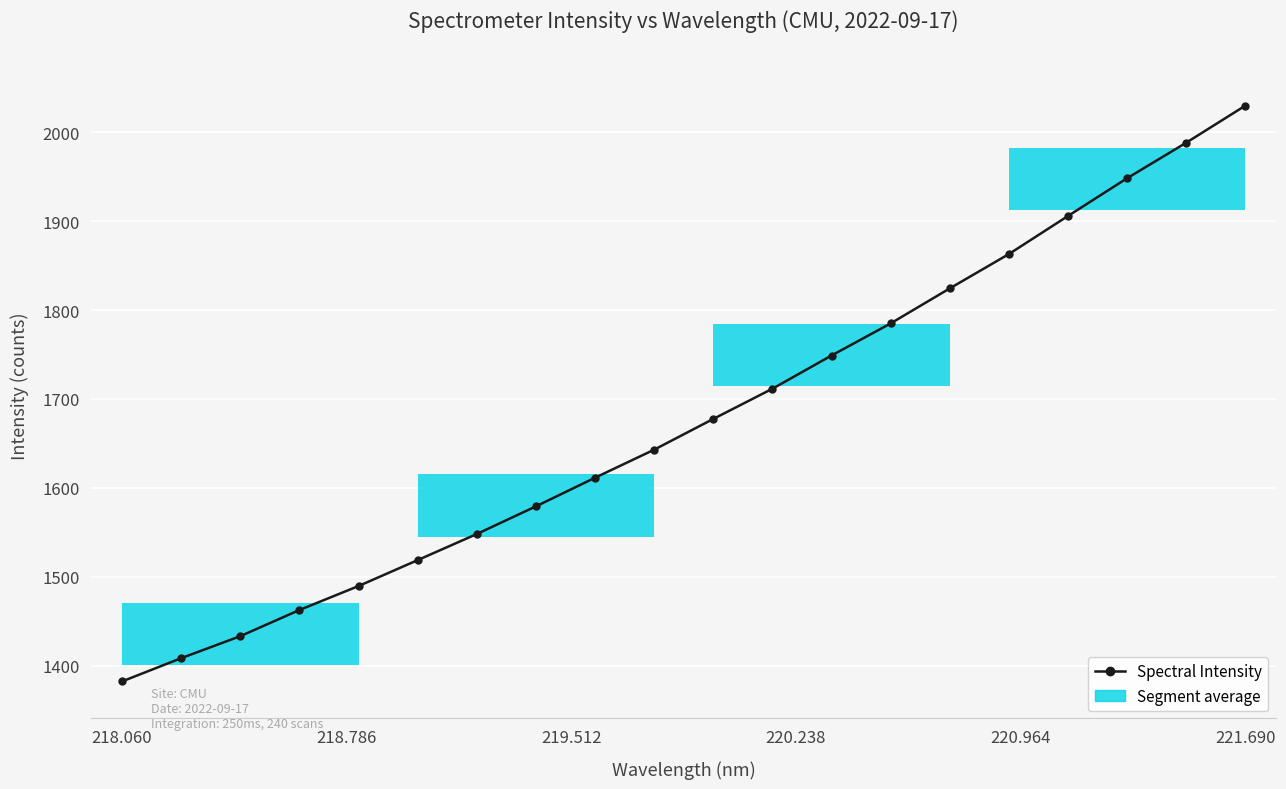

What is the value of the 16th point from the left?

1862.9